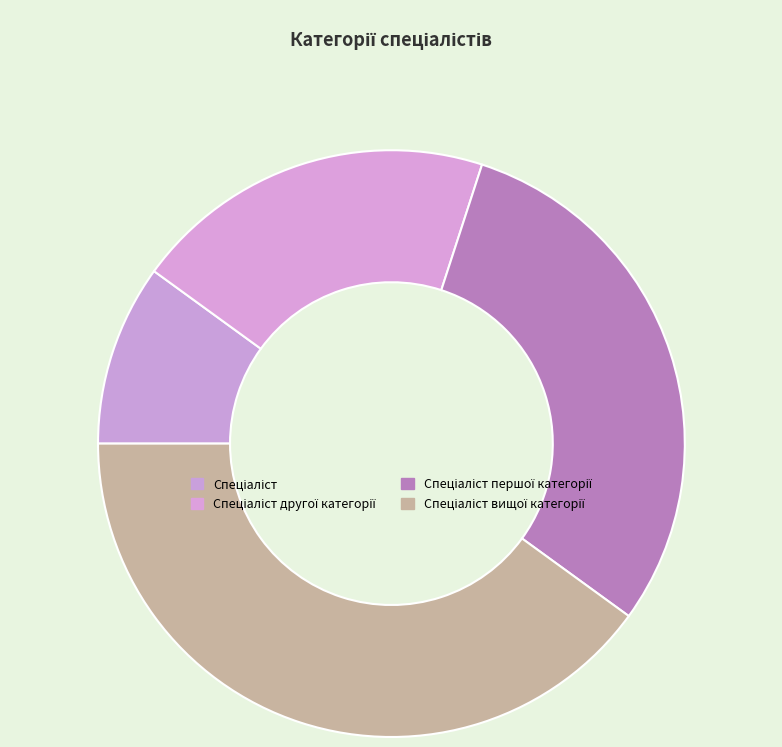

What percentage is NOT represented by Спеціаліст?

90.0%